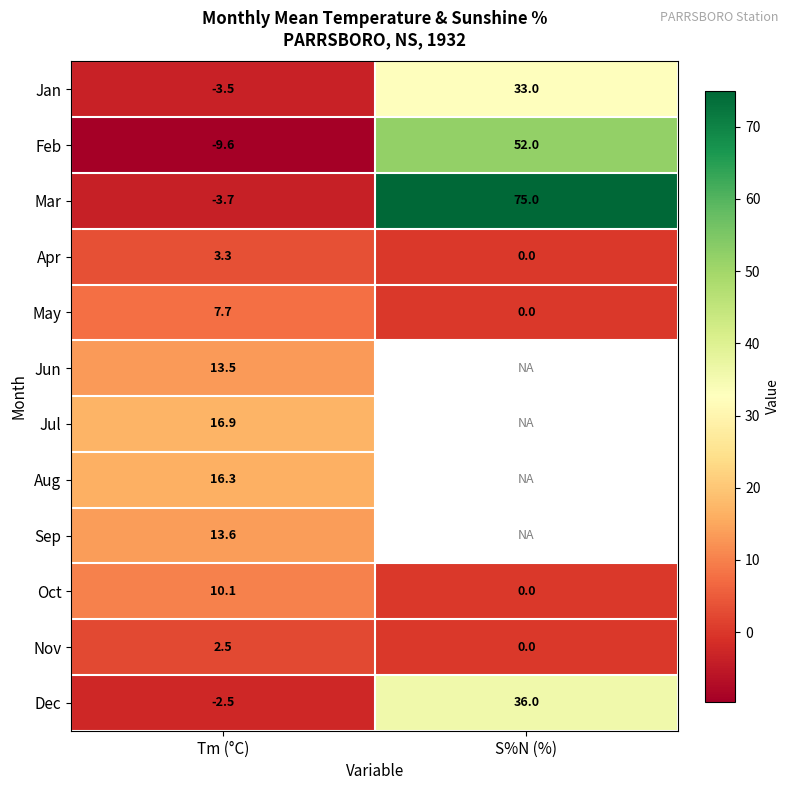

At which label is Dec closest to 16?

Tm (°C)